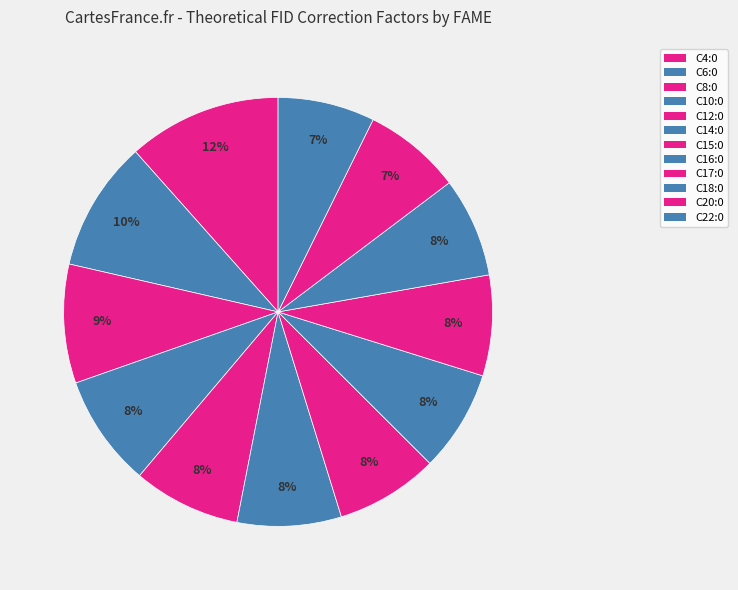

Which category has the smallest portion of the pie?

C22:0